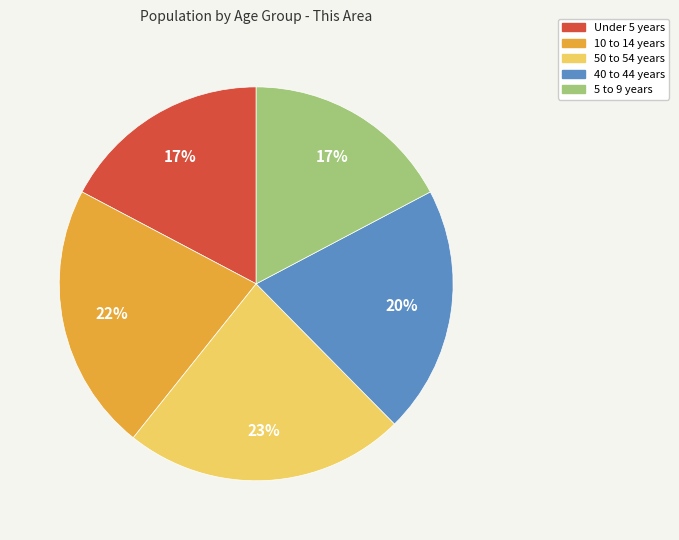

Is it true that 5 to 9 years is 6% of the pie?

False